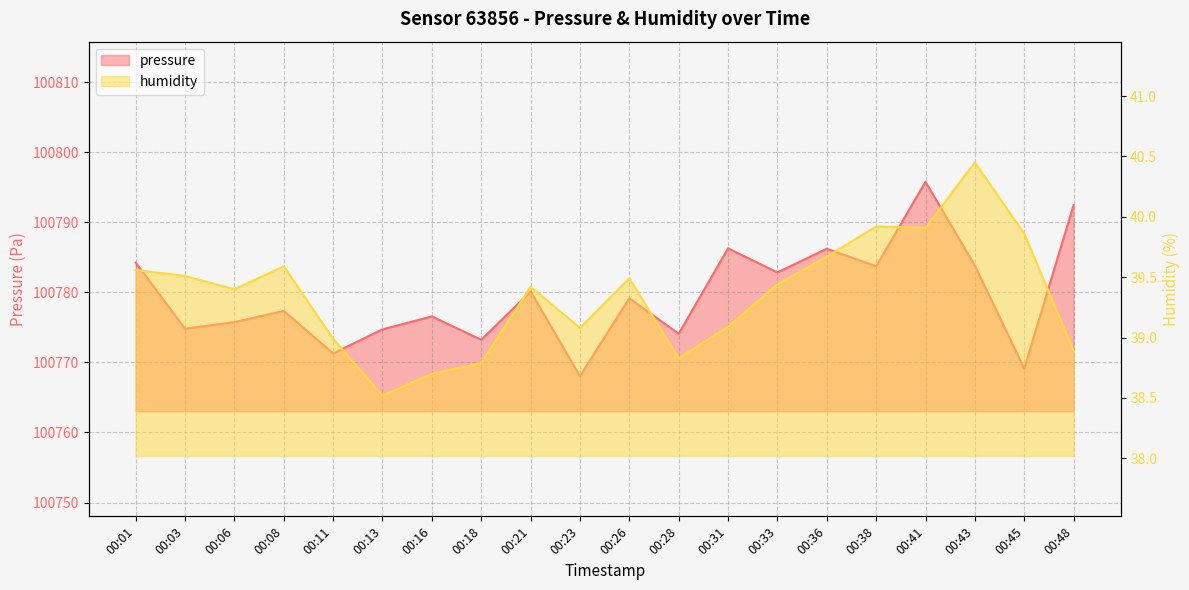

At how many categories does at least one series exceed 14051?

20